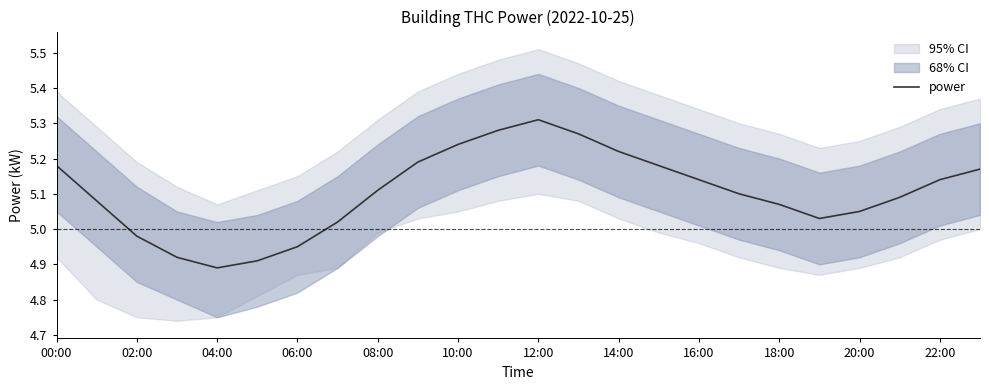

At which label does power reach its minimum?

04:00